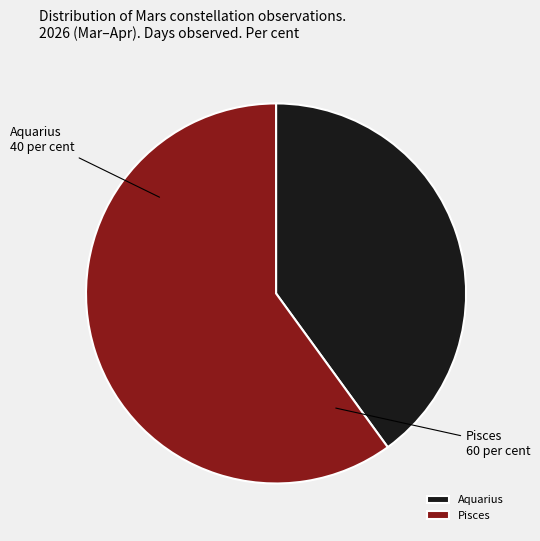

Approximately how many times larger is the value at Aquarius compared to Pisces?

0.7